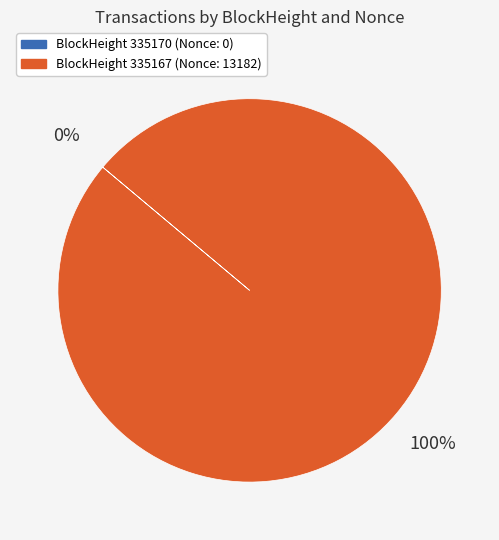

To the nearest percent, what is the average slice percentage?

50%